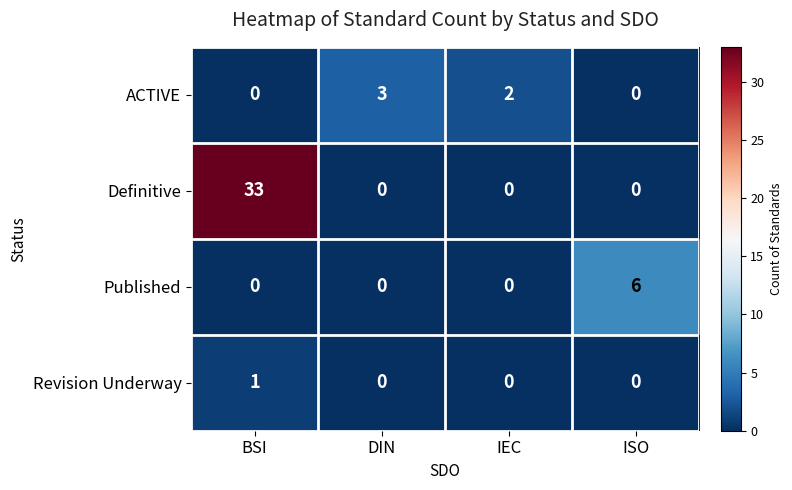

True or false: Definitive has a value of 0 at ISO.

True